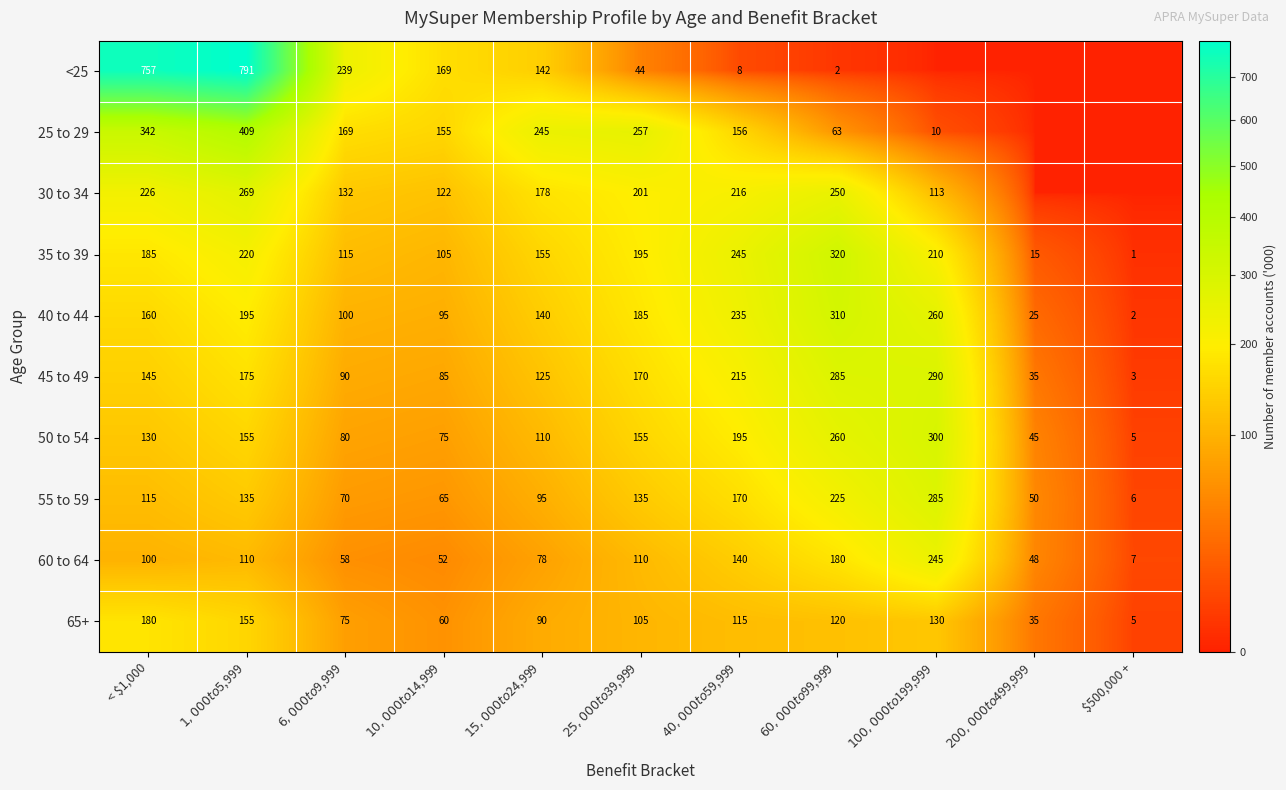

True or false: 65+ has a value of 60 at $10,000 to $14,999.

True